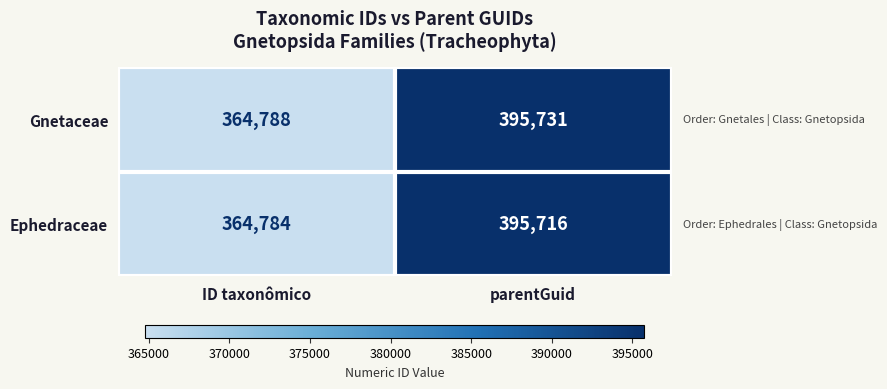

What is the sum of the Ephedraceae values at parentGuid and ID taxonômico?

760500